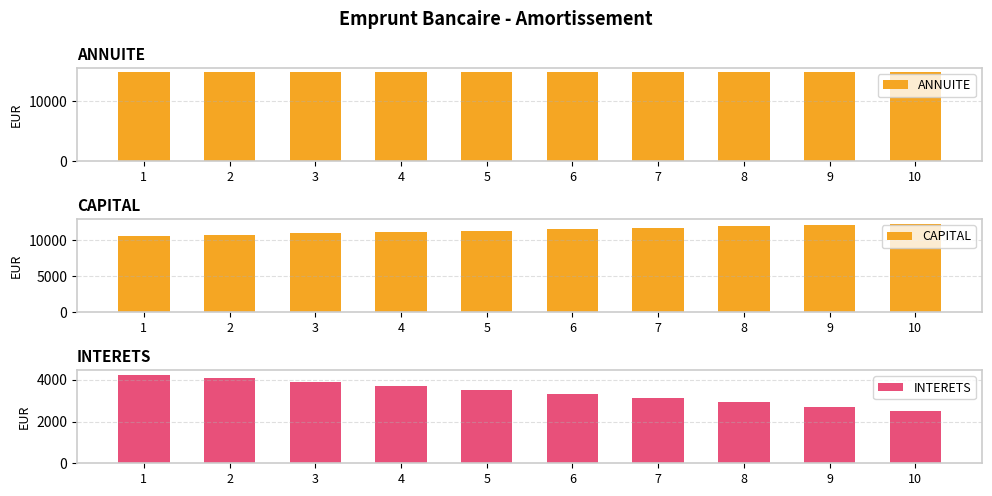

What is the value of the ANNUITE bar at the 4th from the left?

14850.1